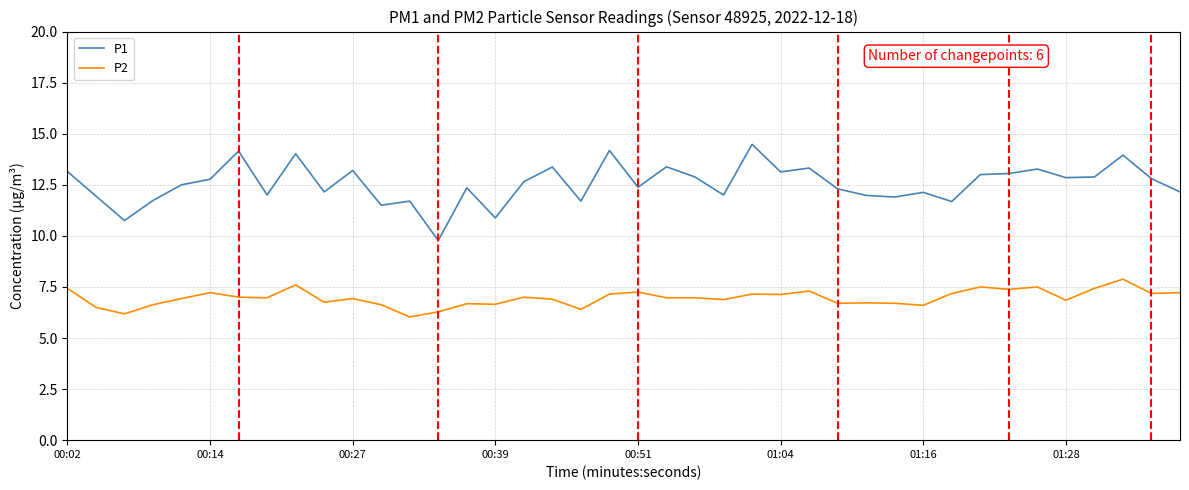

True or false: P2 and P1 cross at least once.

False